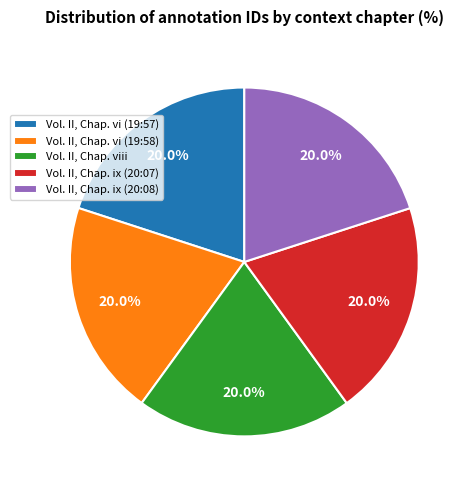

Approximately how many times larger is the value at Vol. II, Chap. ix (20:08) compared to Vol. II, Chap. vi (19:57)?

1.0